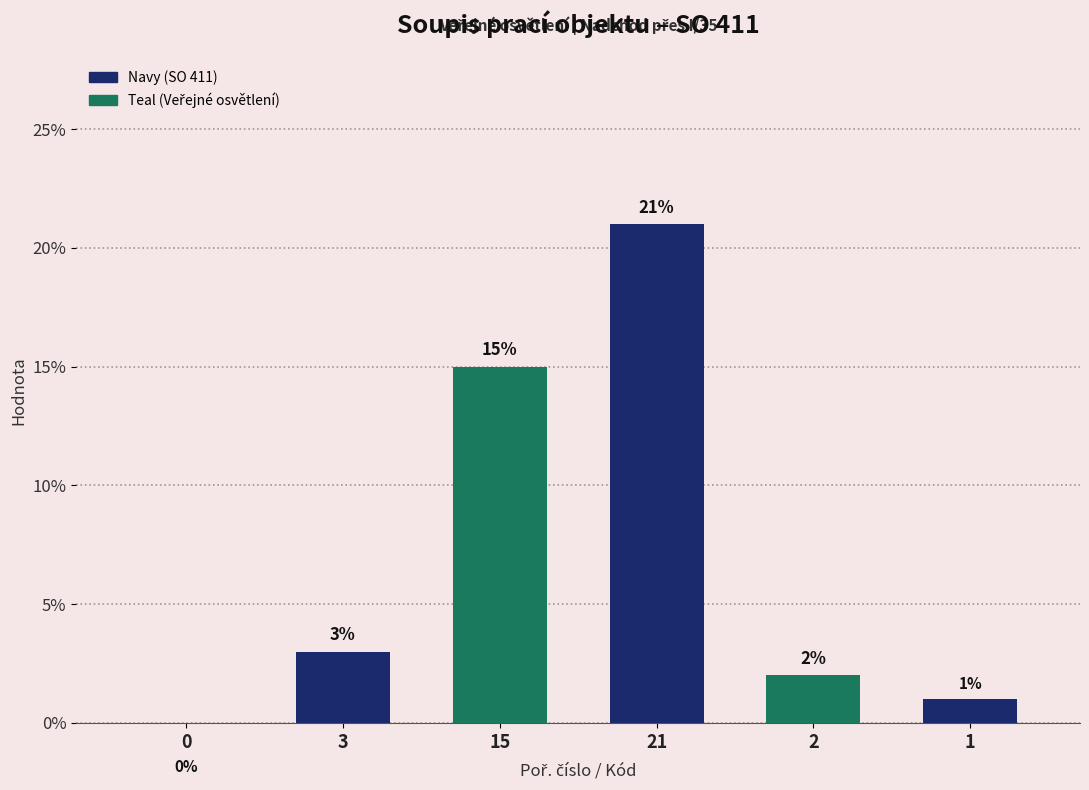

Is the value of Teal at 2 greater than the value of Navy at 1?

Yes